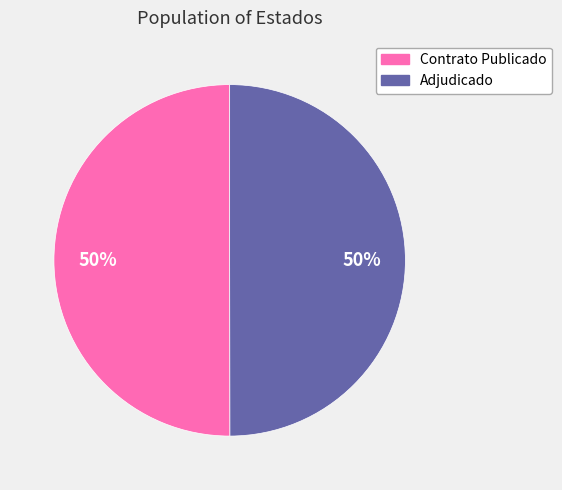

To the nearest percent, what is the average slice percentage?

50%